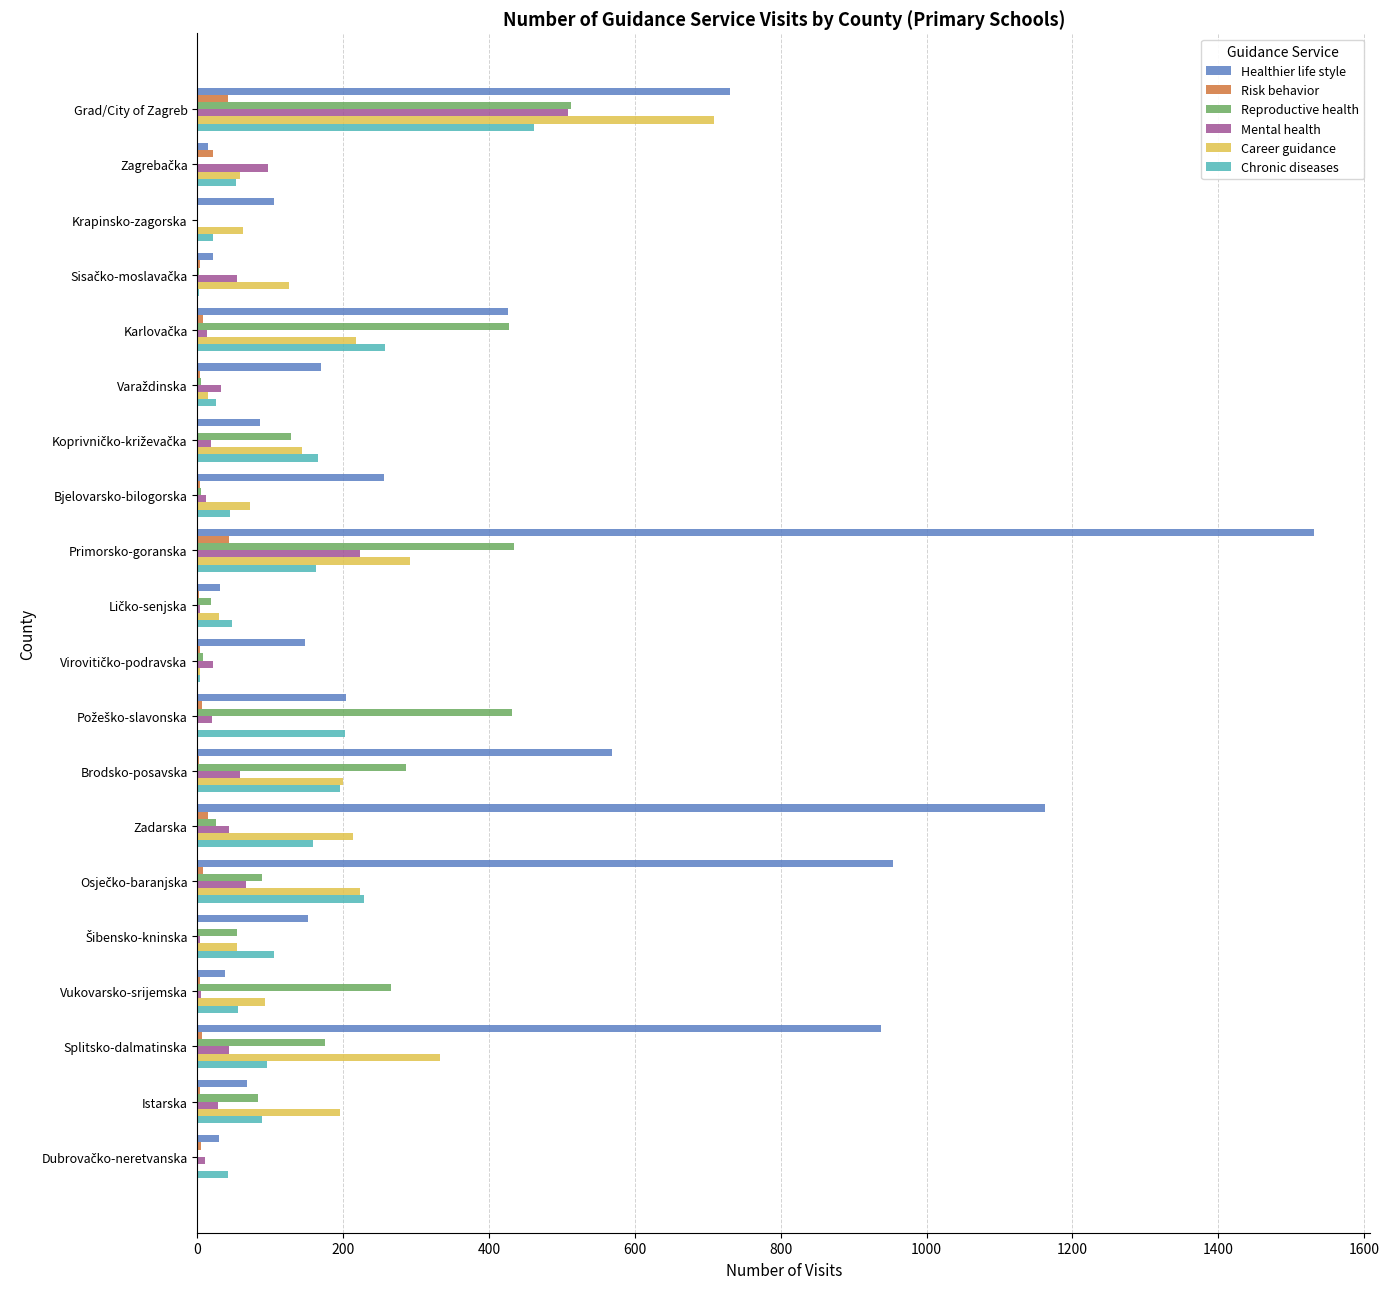

At which label does Career guidance reach its peak?

Grad/City of Zagreb